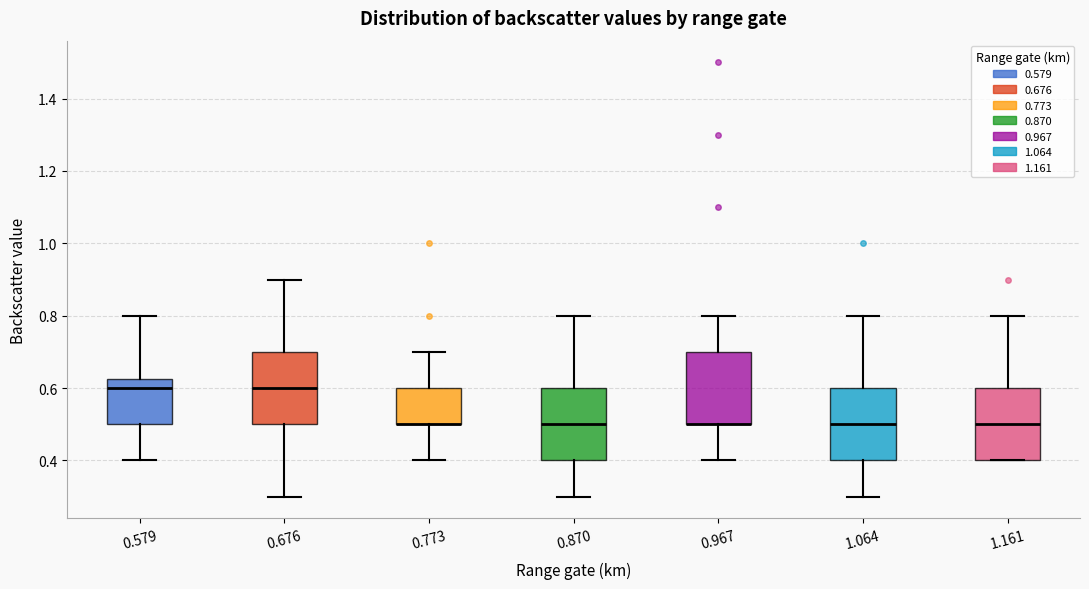

Where is the upper edge of the box at x = 1.064 on the y-axis? The values are not printed on the chart, so give them approximately, as read against the axis.

0.60